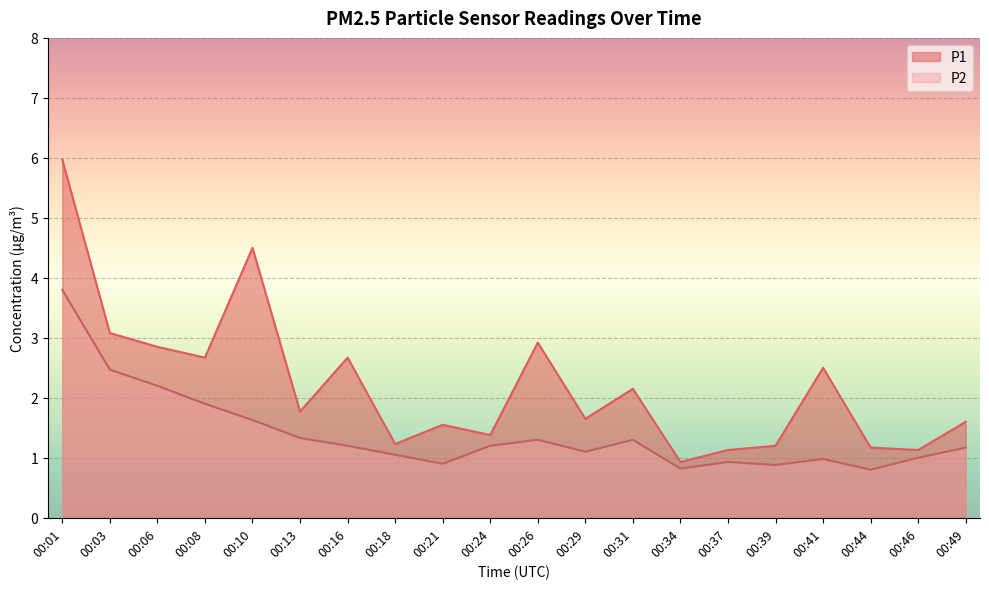

What is the value of the P1 point at the 9th from the left?

1.6